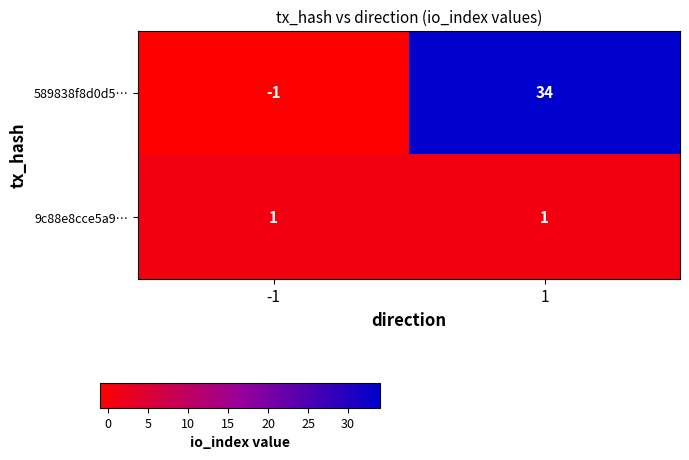

What is the difference between the maximum and minimum values in the 589838f8d0d5… series?

35